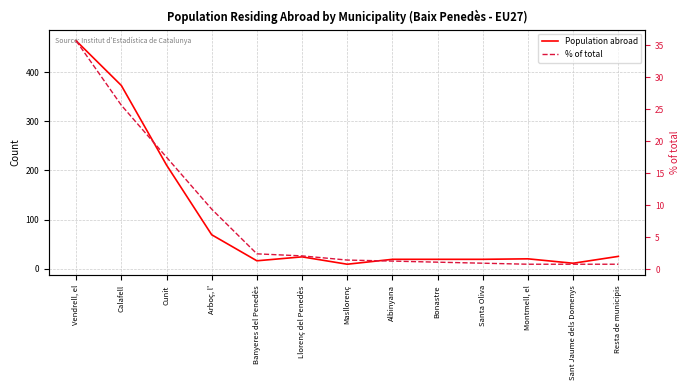

Rank the categories by Population abroad value from highest to lowest.

Vendrell, el, Calafell, Cunit, Arboç, l', Resta de municipis, Llorenç del Penedès, Montmell, el, Albinyana, Bonastre, Santa Oliva, Banyeres del Penedès, Sant Jaume dels Domenys, Masllorenç